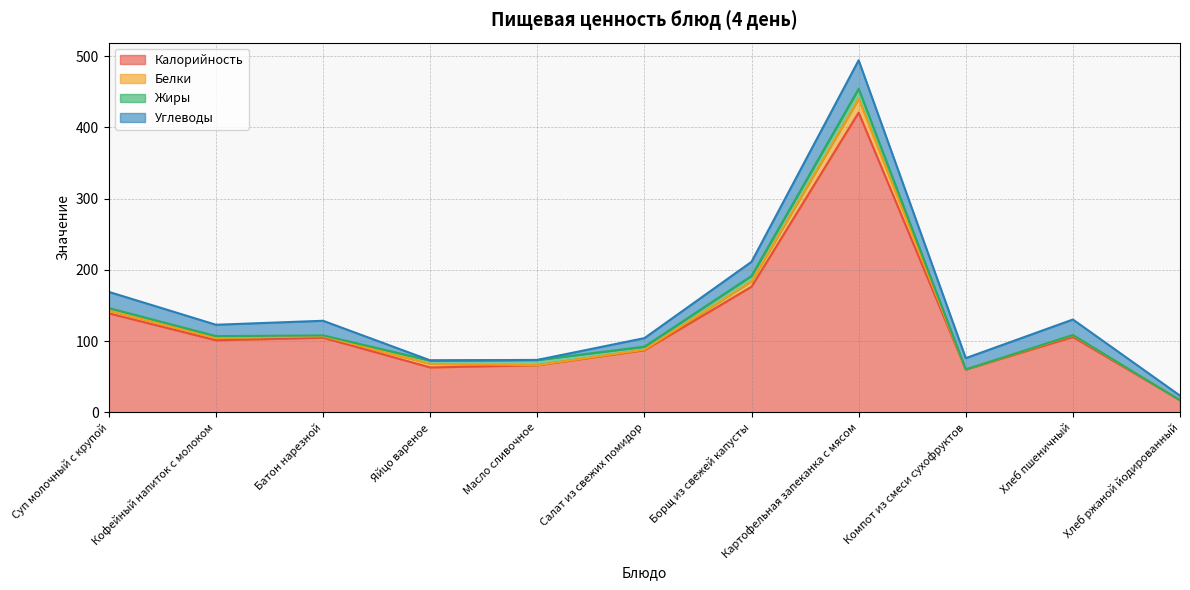

What is the value of the Углеводы point at the 10th from the left?

21.7